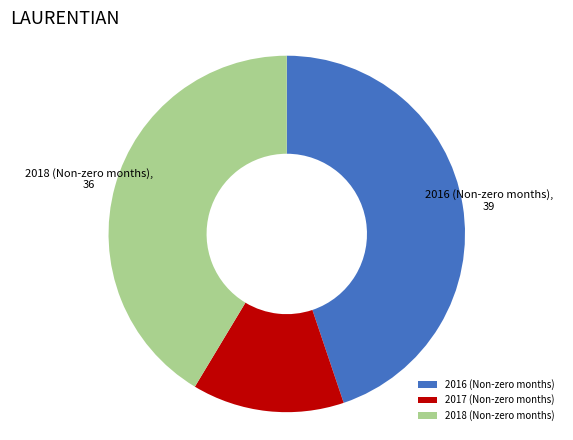

Is the sum of 2016 (Non-zero months) and 2017 (Non-zero months) greater than half?

Yes